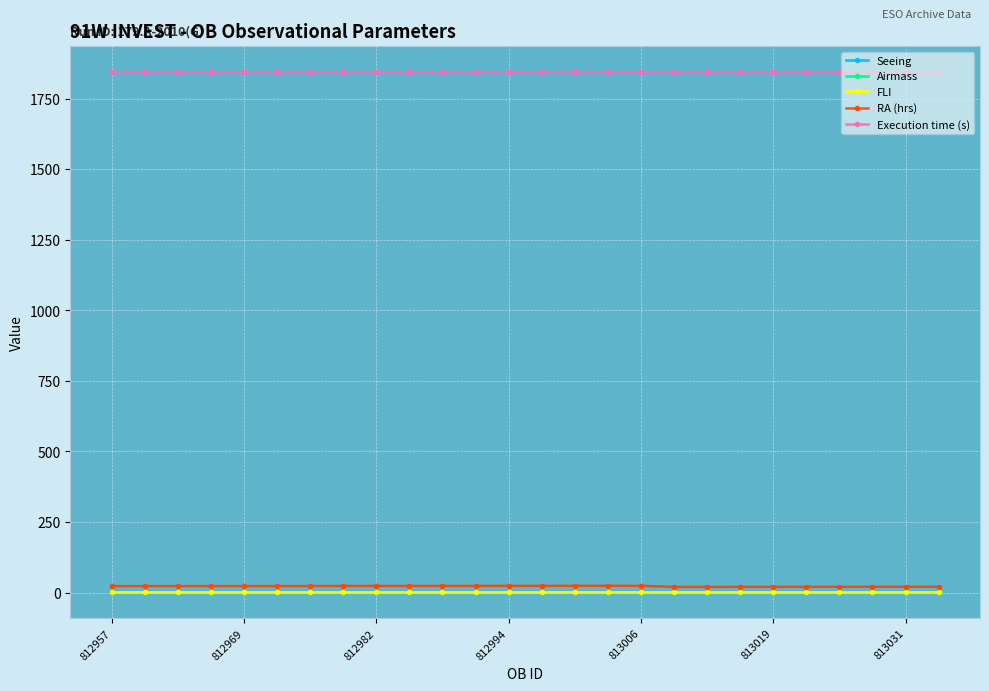

At how many categories does at least one series exceed 974?

26